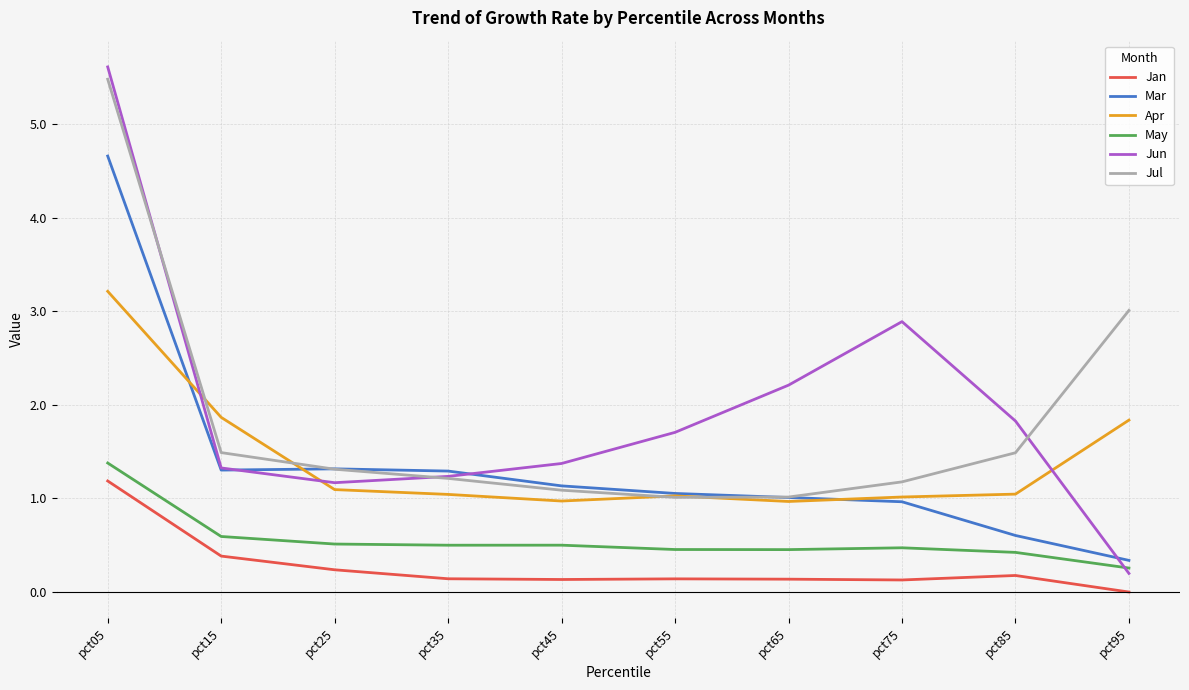

What is the lowest value of the May series?

0.3